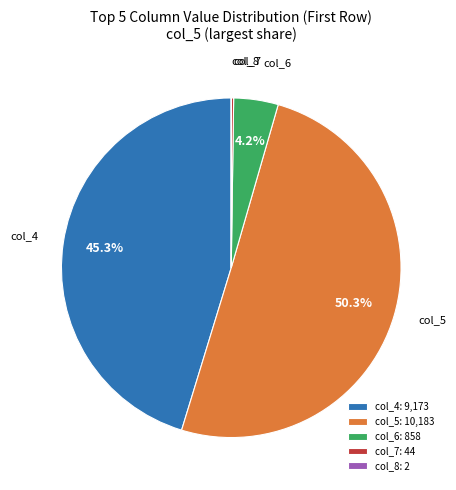

Between col_4 and col_5, which is larger?

col_5